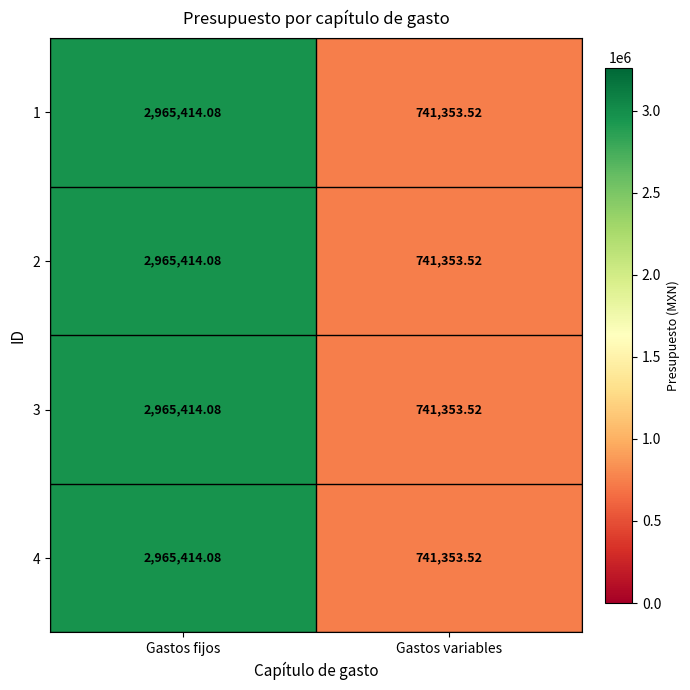

At which label does 2 reach its peak?

Gastos fijos